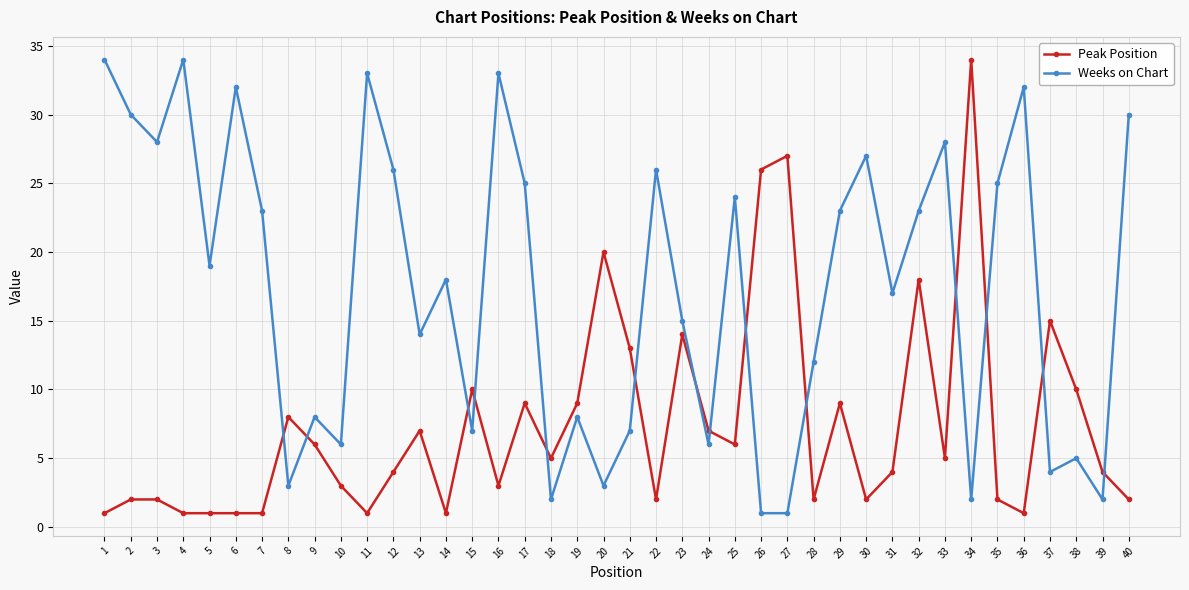

Rank the series at 22 from highest to lowest value.

Weeks on Chart, Peak Position